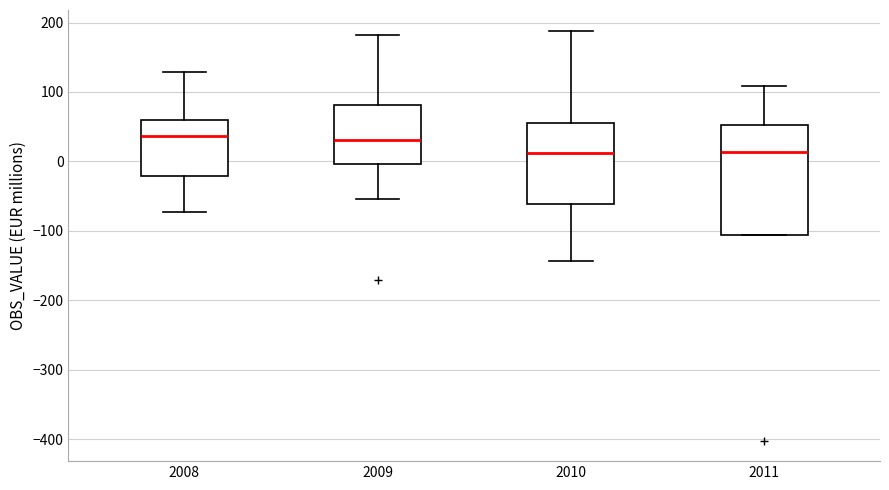

Comparing the boxes themselves (not the whiskers), which one is the tallest?

2011